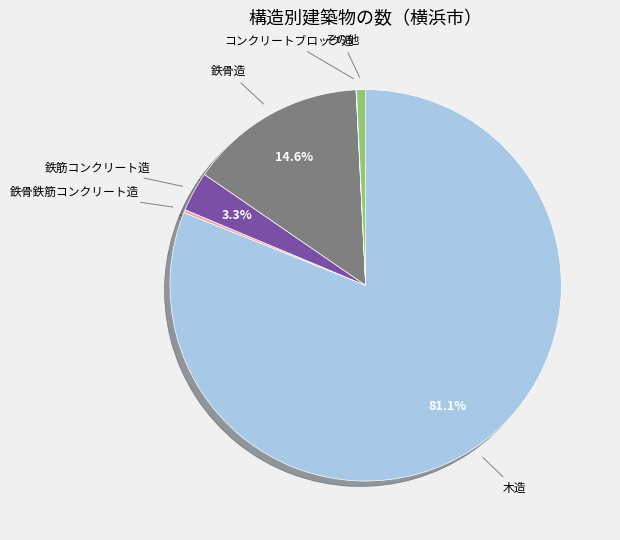

Is there a majority slice in this chart?

Yes